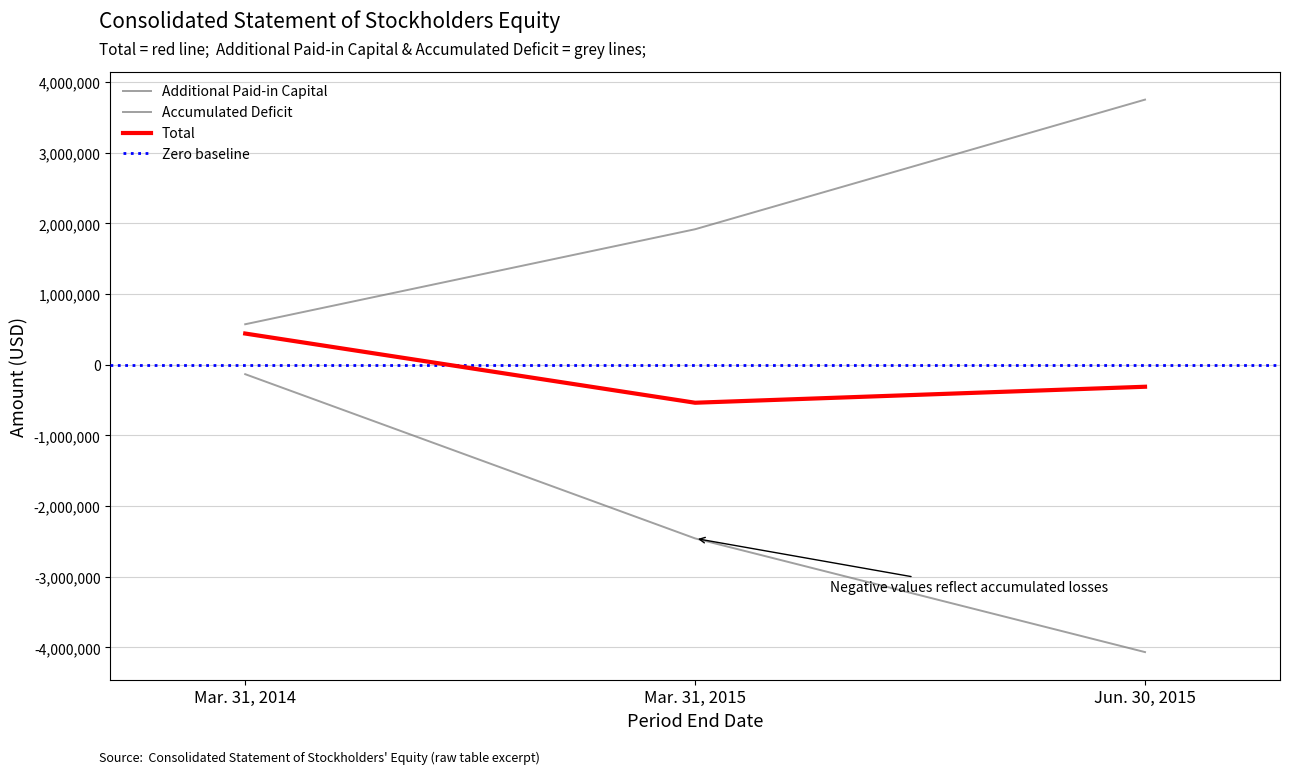

What position from the left is Jun. 30, 2015?

3